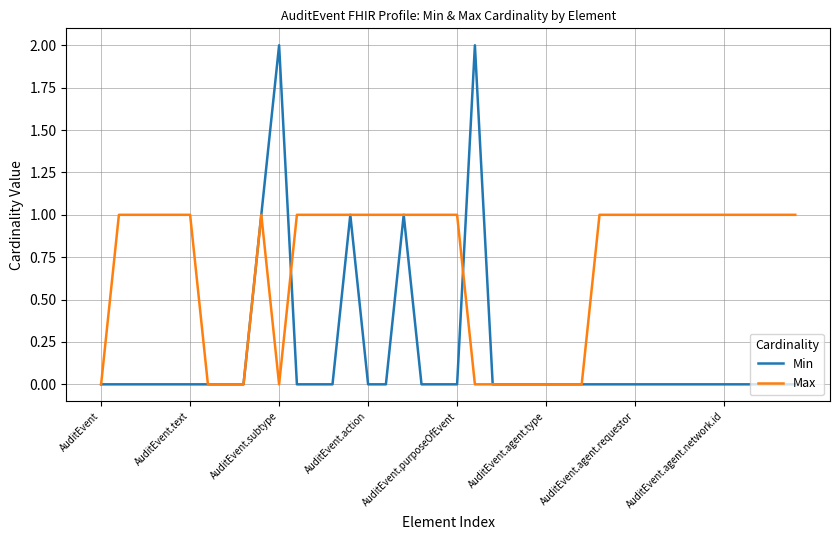

True or false: Min and Max intersect in this chart.

True